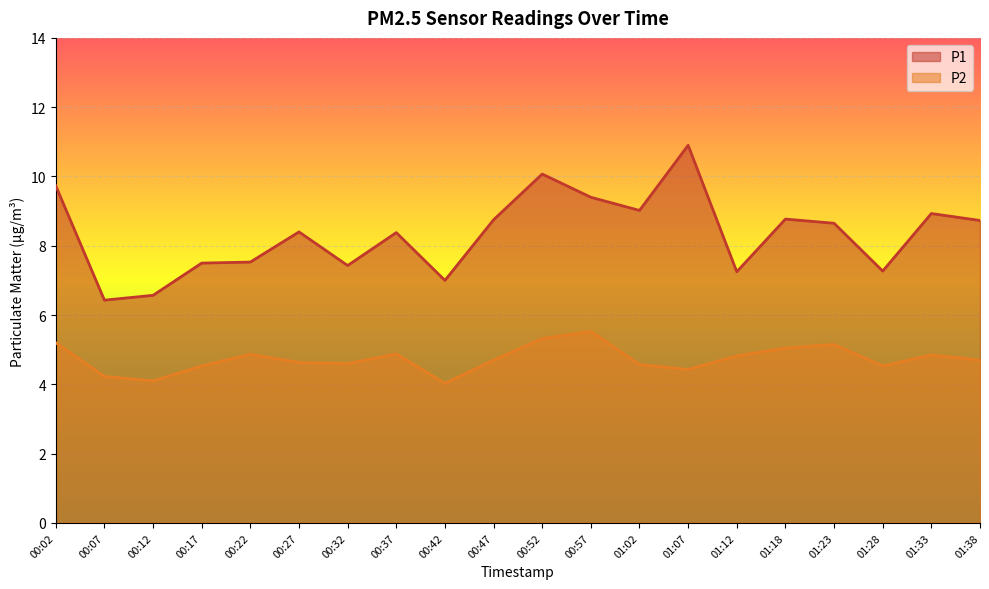

The P1 series shows 8.8 at 01:18. True or false?

True